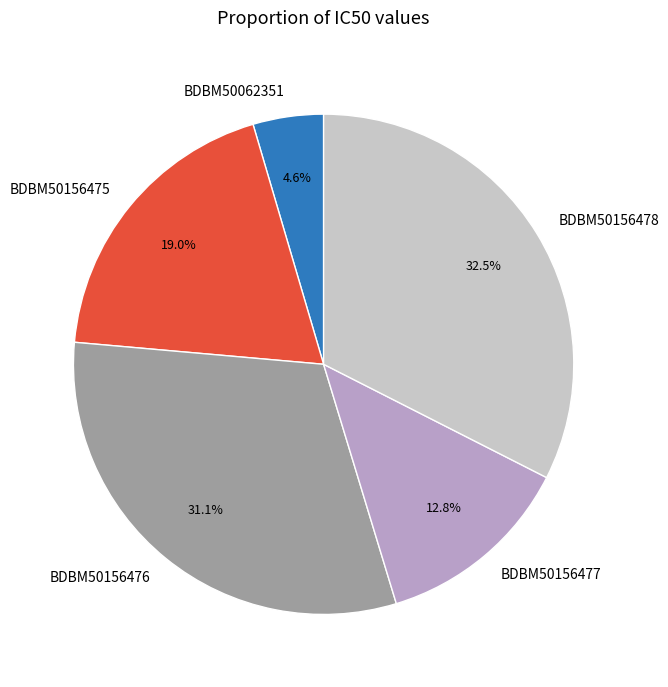

Approximately how many times larger is the value at BDBM50156478 compared to BDBM50156475?

1.7